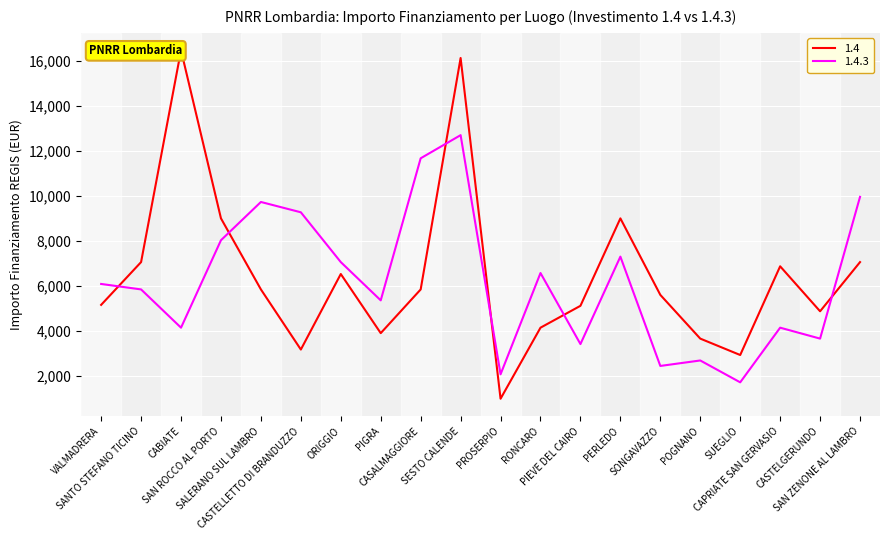

True or false: 1.4.3 has a value of 5346 at PIGRA.

True